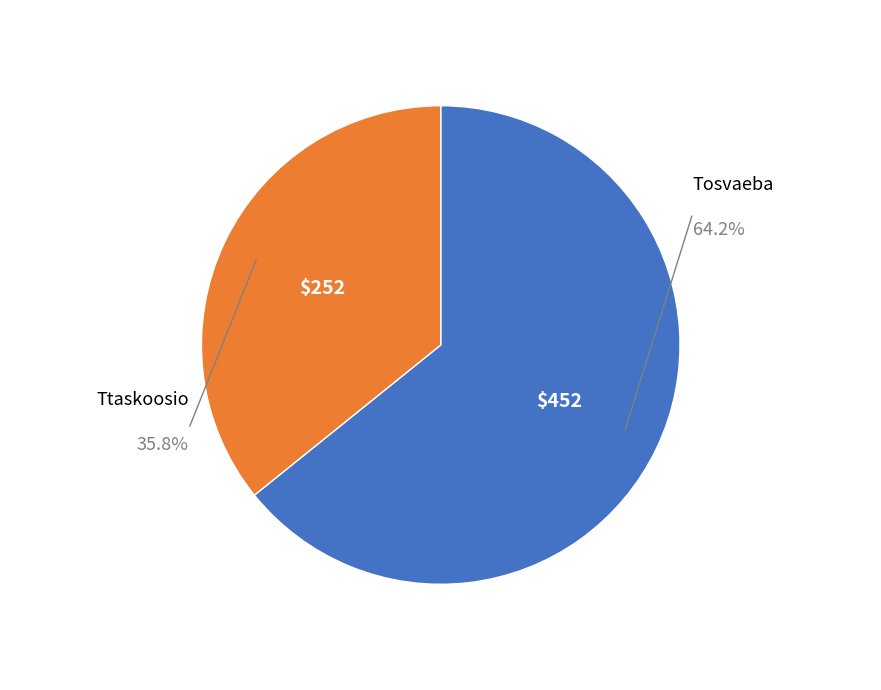

What is the ratio of the value at Ttaskoosio to the value at Tosvaeba?

0.6